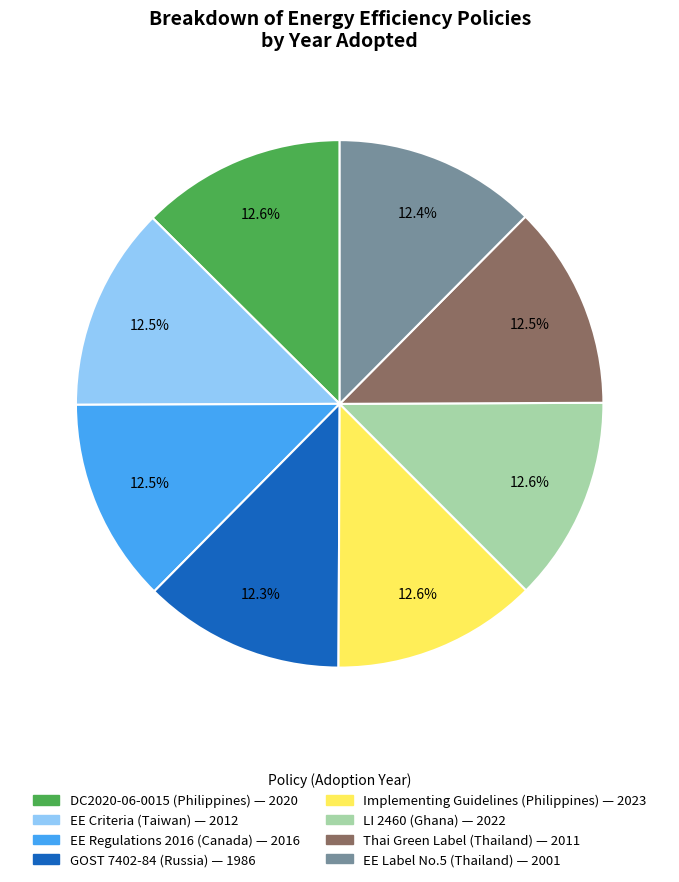

Does any single category account for the majority?

No